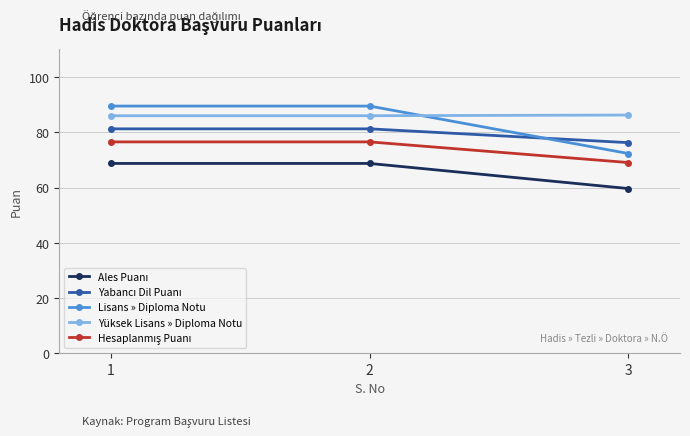

What is the maximum value shown in the chart?

89.5